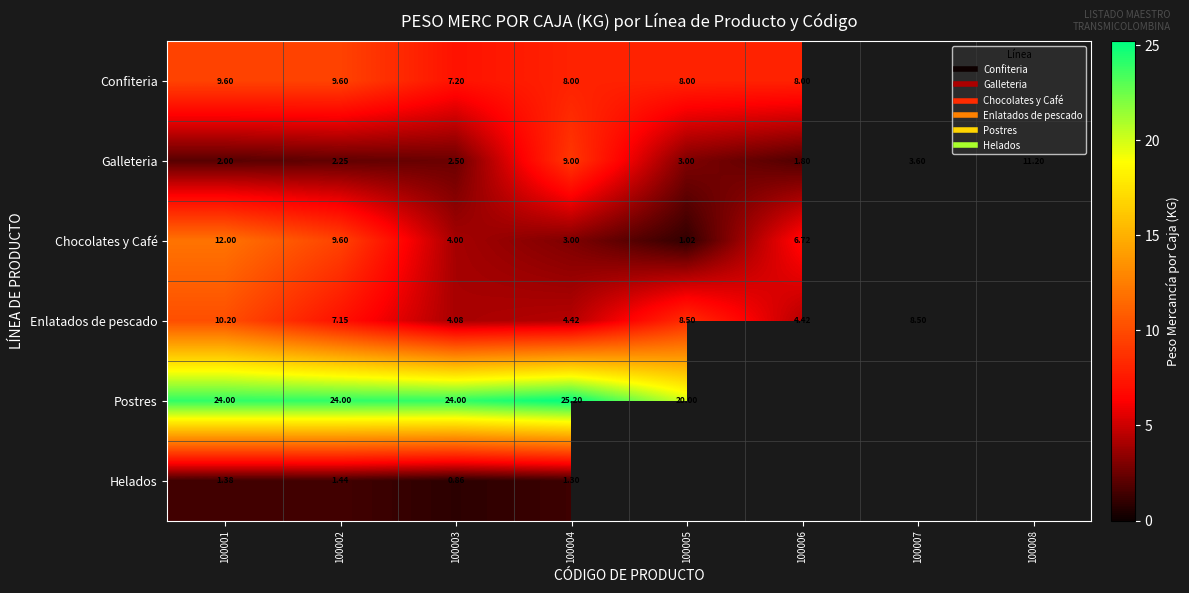

How many data points in Chocolates y Café are above 9?

2